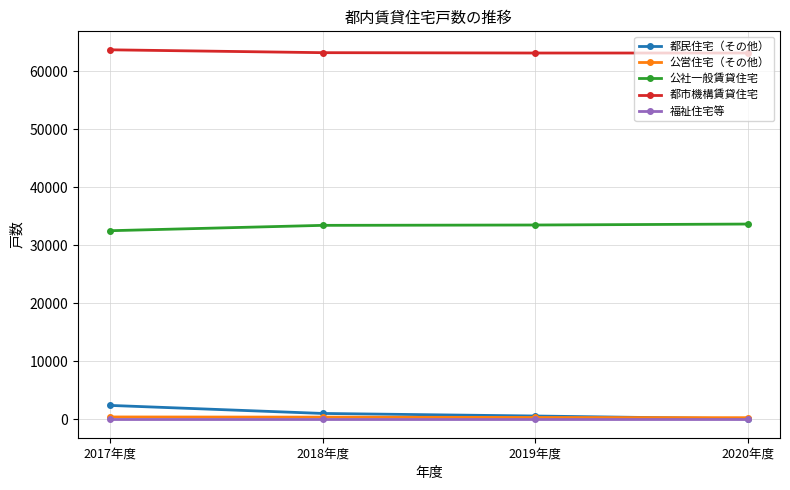

What is the average value of the 公社一般賃貸住宅 series?

33283